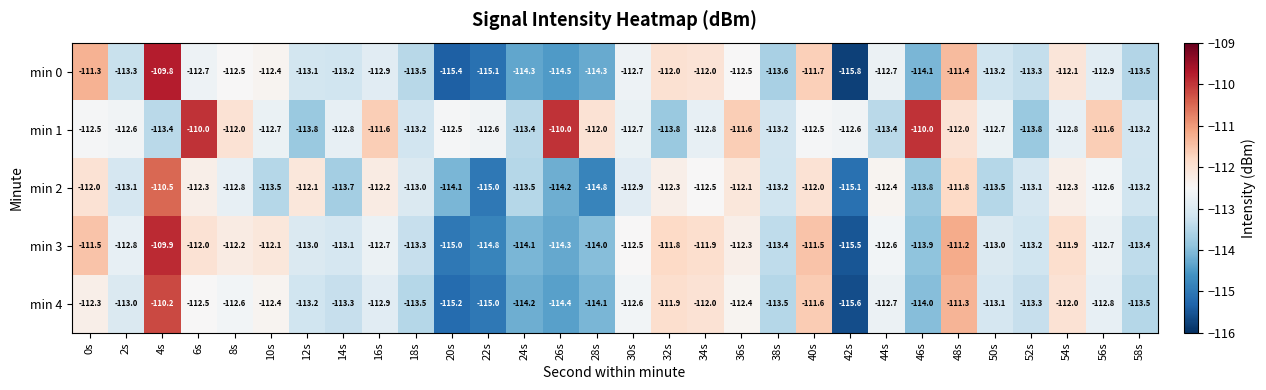

Which series has the widest spread of values?

min 0